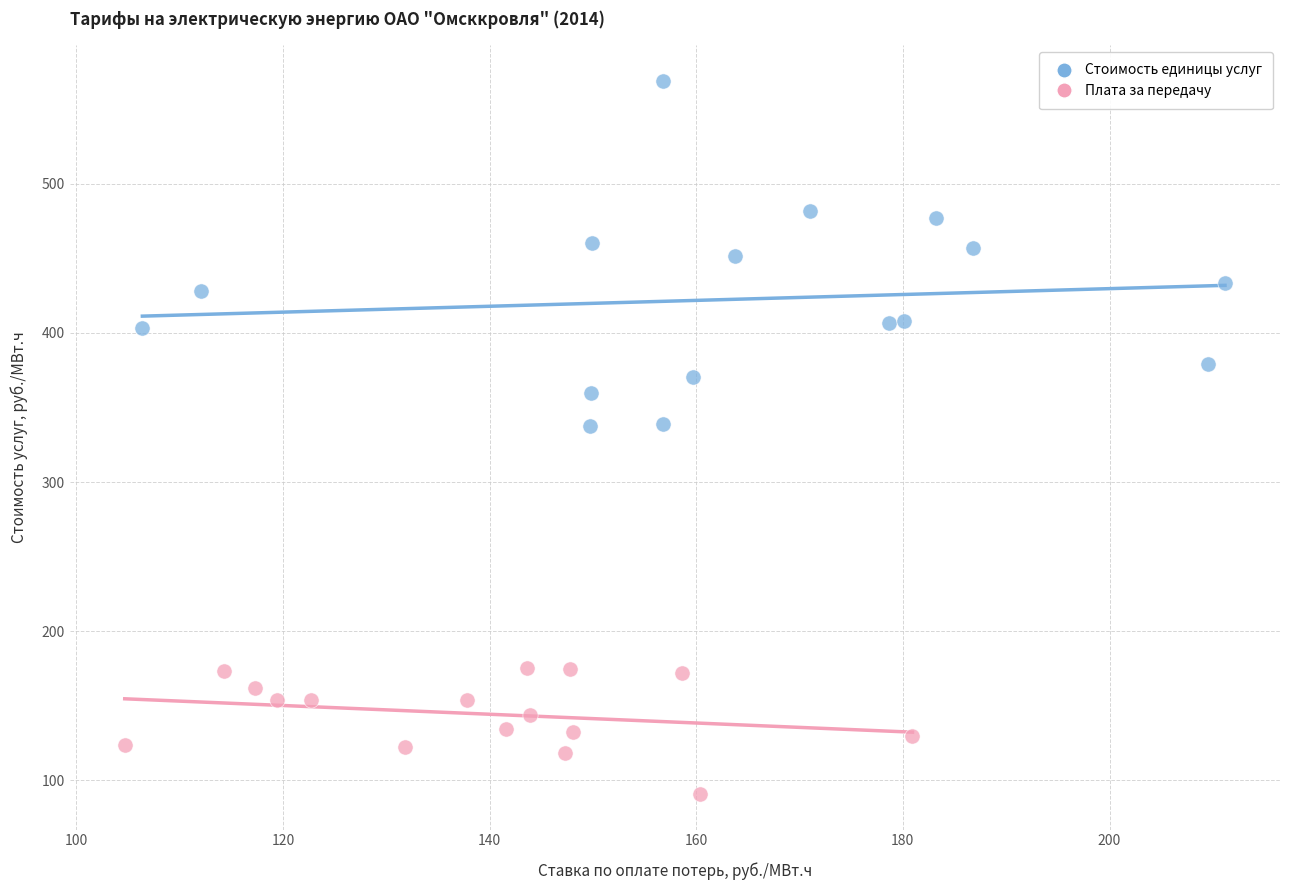

Which series contains the highest Y value?

Стоимость единицы услуг